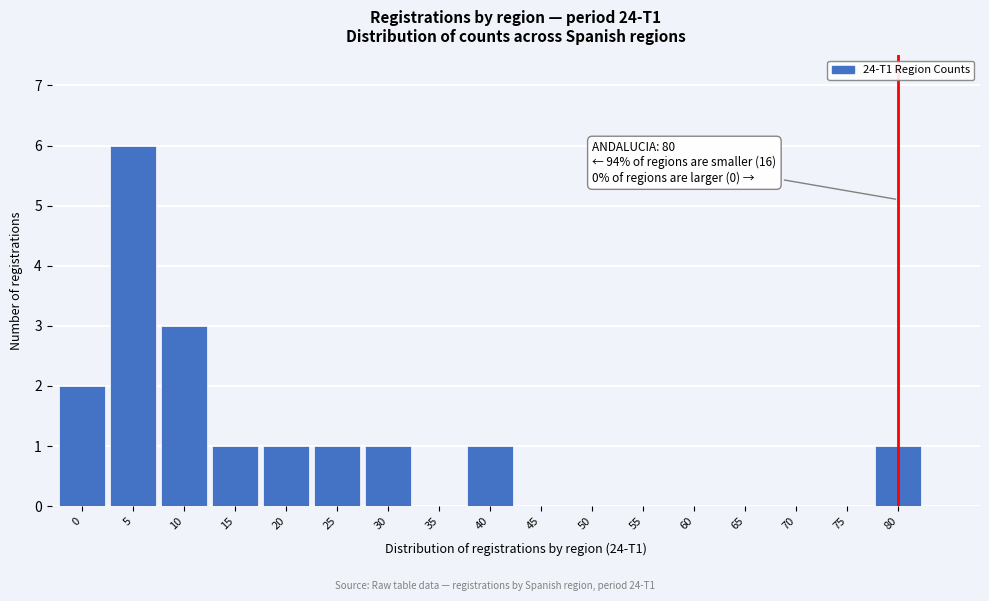

Reading right to left, extract all data points from this chart.

80=1	75=0	70=0	65=0	60=0	55=0	50=0	45=0	40=1	35=0	30=1	25=1	20=1	15=1	10=3	5=6	0=2